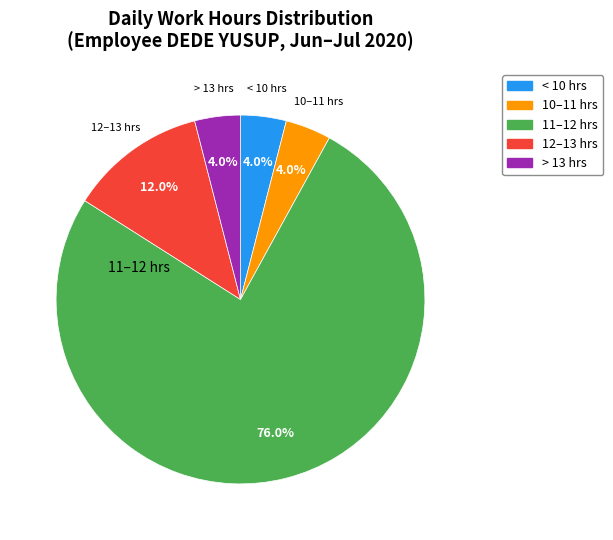

Does any single category account for the majority?

Yes